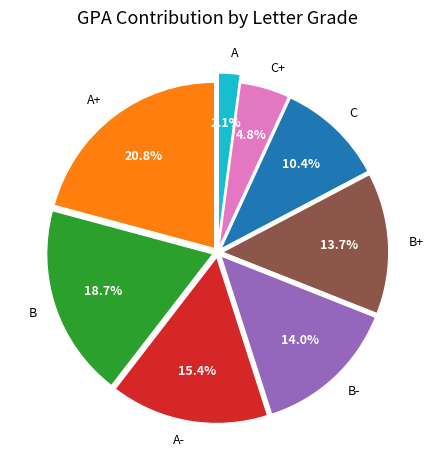

What is the ratio of the value at C+ to the value at C?

0.5